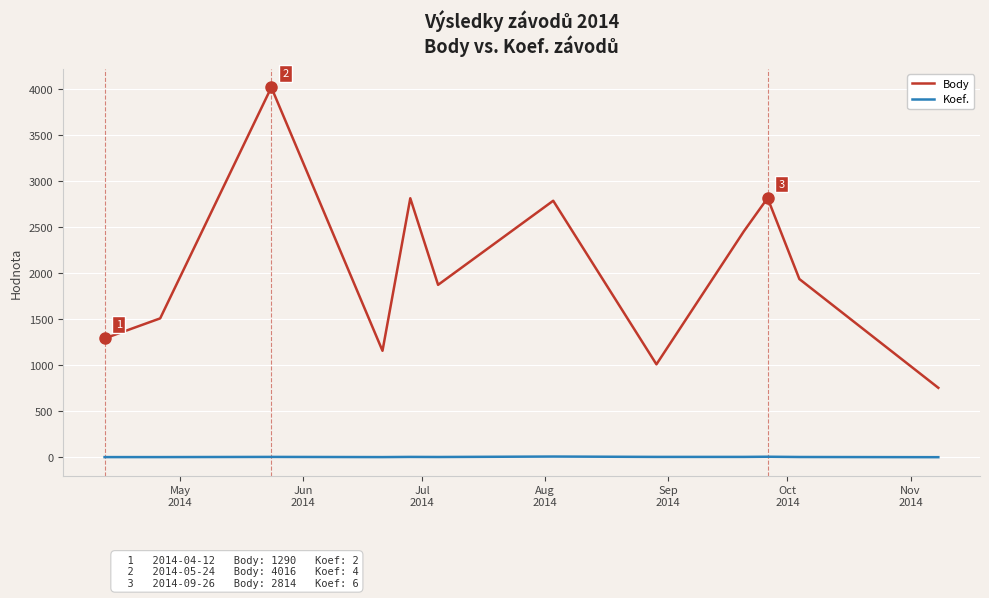

At how many categories does at least one series exceed 900?

11